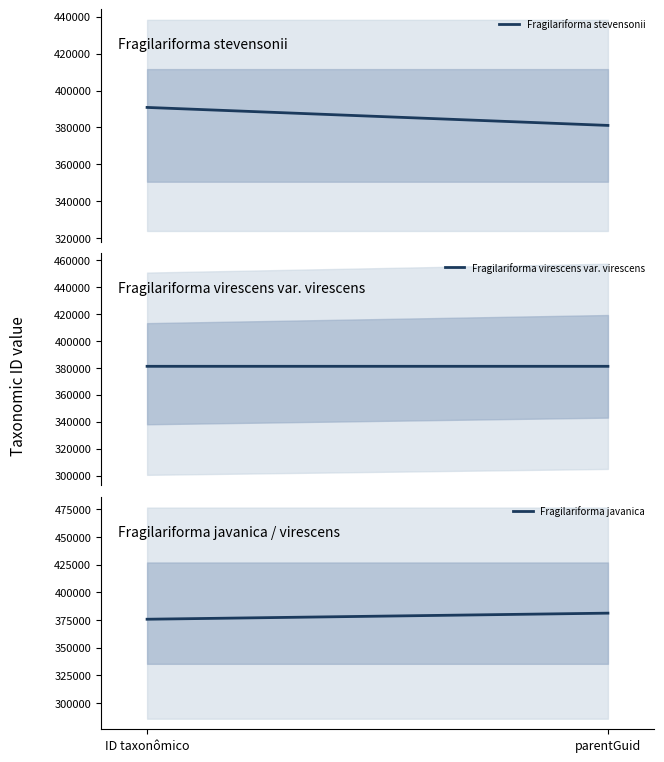

Reading right to left, what are all the values shown in this chart?

Fragilariforma stevensonii: 381111	390853
Fragilariforma virescens var. virescens: 381116	381118
Fragilariforma javanica: 381111	375622